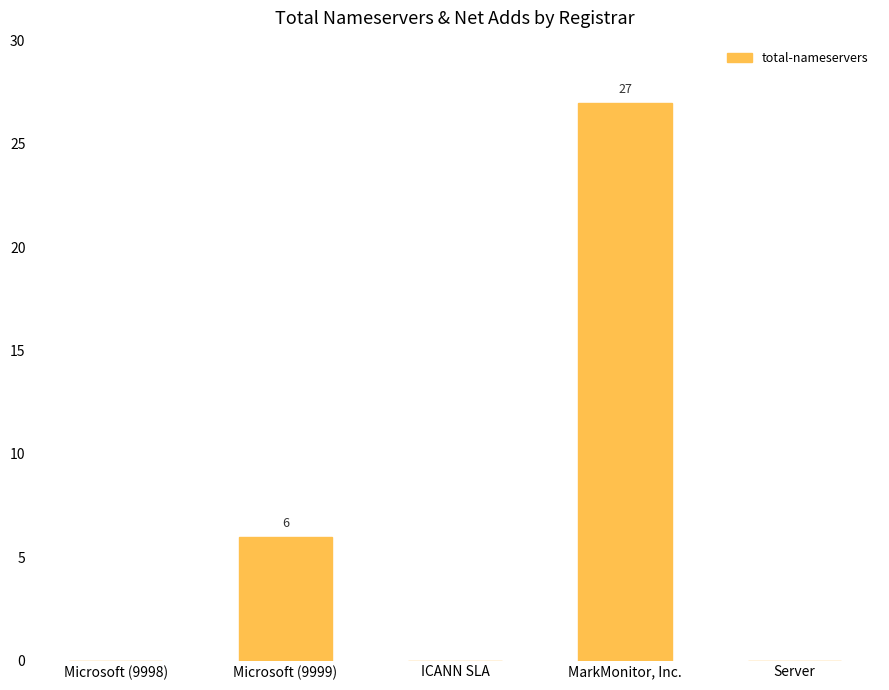

How many categories are shown in the chart?

5